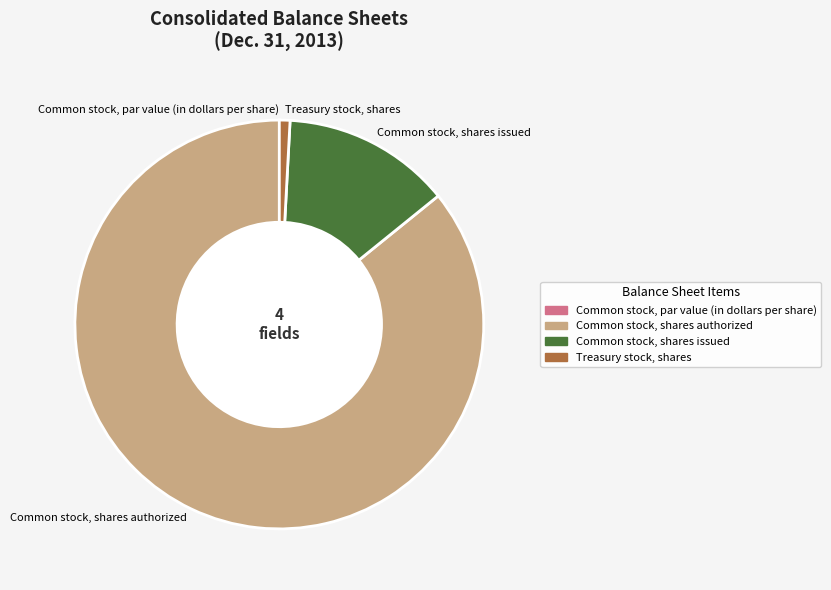

Does Common stock, shares authorized account for over 50% of the chart?

Yes